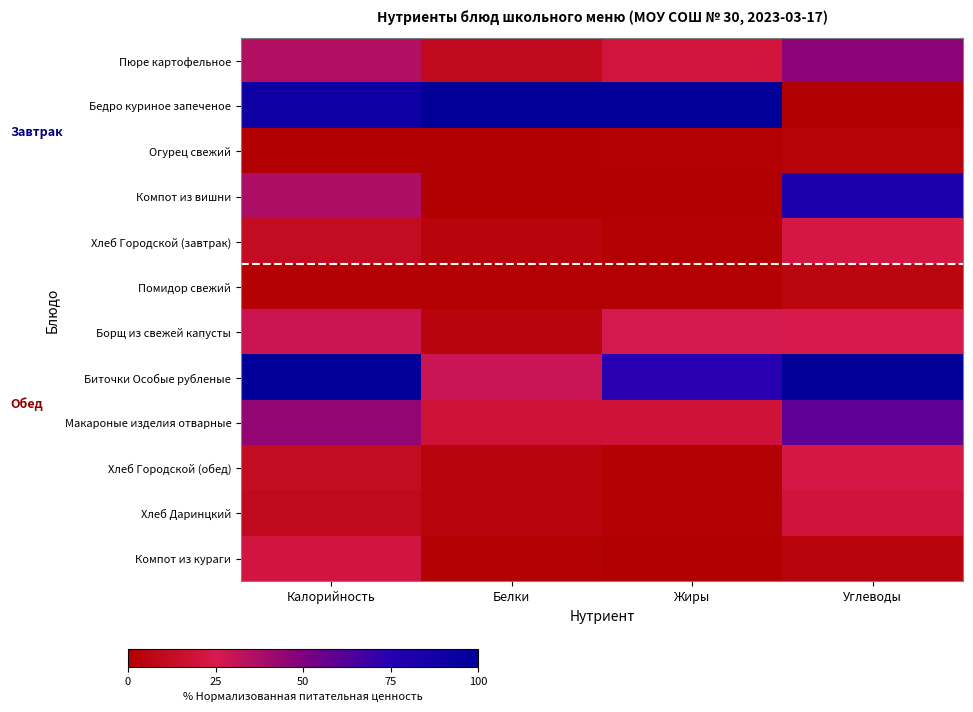

Reading left to right, transcribe all the data shown in this chart.

Пюре картофельное: Калорийность=35.8	Белки=9.4	Жиры=19.8	Углеводы=46.1
Бедро куриное запеченое: Калорийность=90.2	Белки=100.0	Жиры=100.0	Углеводы=0.0
Огурец свежий: Калорийность=0.0	Белки=0.4	Жиры=0.5	Углеводы=3.6
Компот из вишни: Калорийность=37.4	Белки=0.0	Жиры=0.0	Углеводы=81.2
Хлеб Городской (завтрак): Калорийность=11.6	Белки=4.2	Жиры=0.8	Углеводы=23.0
Помидор свежий: Калорийность=1.3	Белки=0.9	Жиры=0.5	Углеводы=5.4
Борщ из свежей капусты: Калорийность=28.6	Белки=4.7	Жиры=26.2	Углеводы=25.2
Биточки Особые рубленые: Калорийность=100.0	Белки=29.1	Жиры=74.4	Углеводы=100.0
Макароные изделия отварные: Калорийность=44.5	Белки=18.1	Жиры=18.6	Углеводы=59.7
Хлеб Городской (обед): Калорийность=11.6	Белки=4.2	Жиры=0.8	Углеводы=23.0
Хлеб Даринцкий: Калорийность=9.6	Белки=4.2	Жиры=0.8	Углеводы=19.4
Компот из кураги: Калорийность=21.4	Белки=1.3	Жиры=0.2	Углеводы=4.8